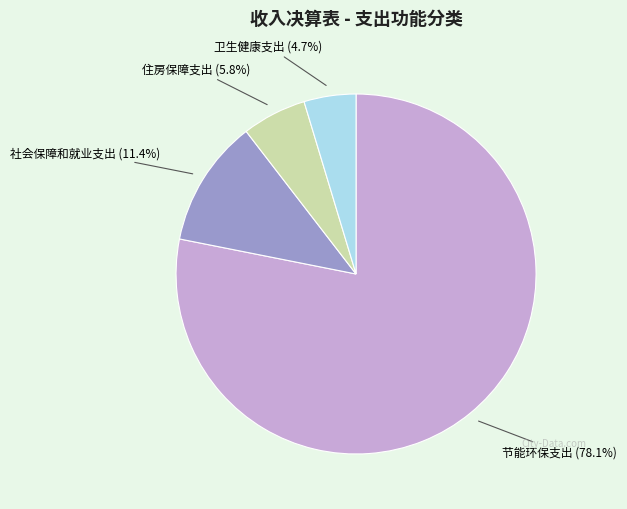

Count the number of slices in the pie.

4